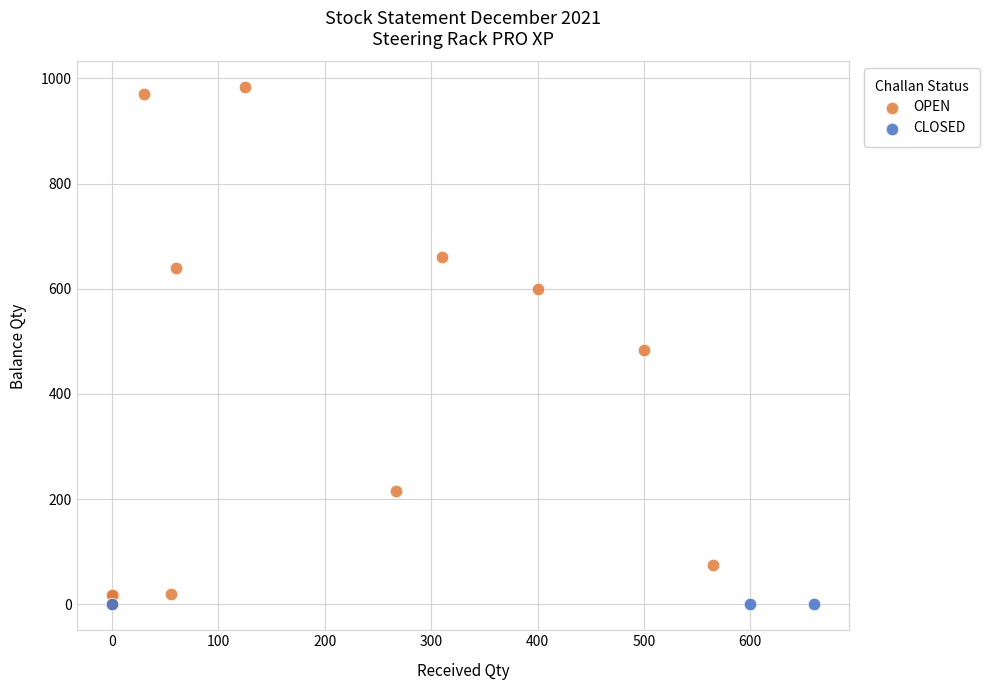

Which series reaches the maximum Y coordinate?

OPEN